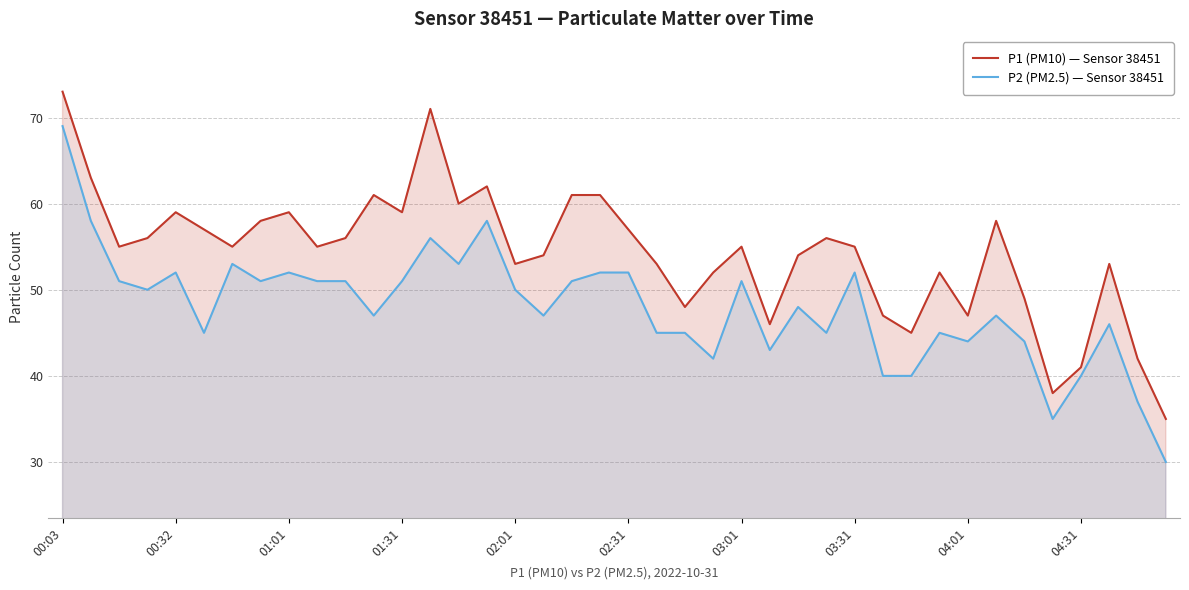

What is the total value across all series at 01:31?

110